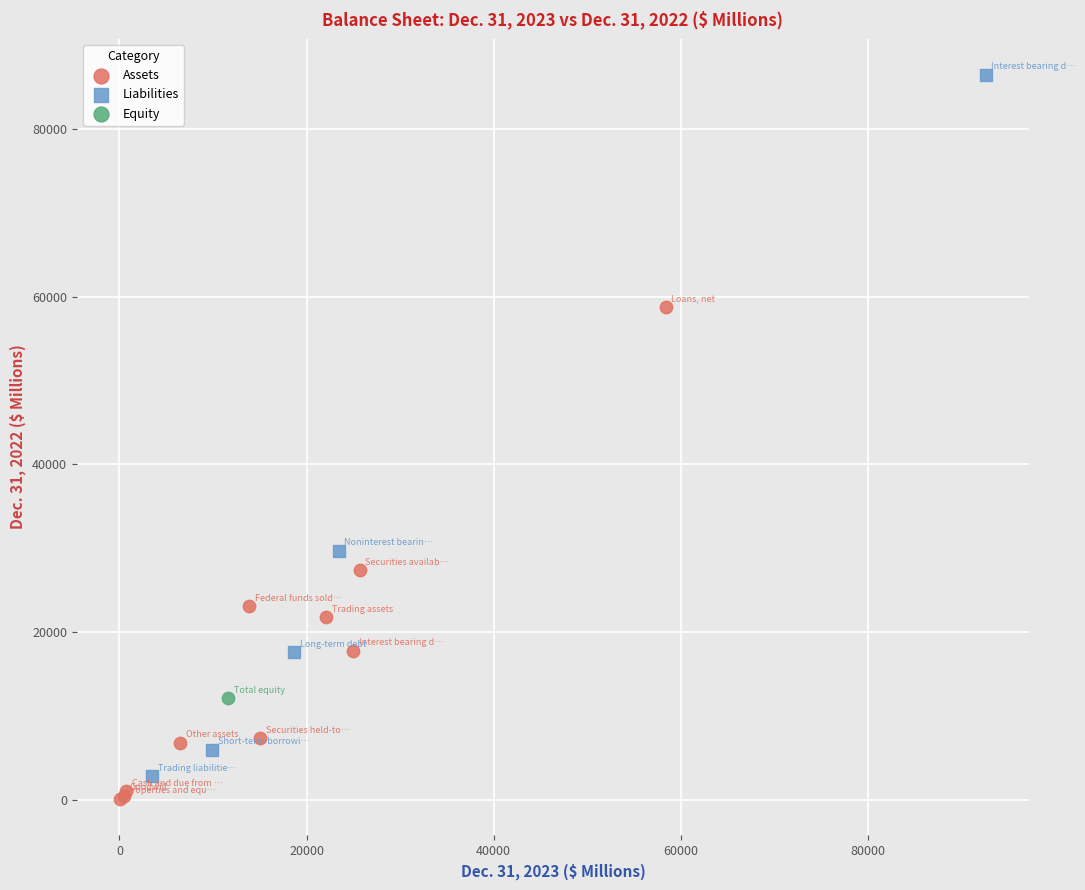

What are all the series names shown in the legend?

Assets, Liabilities, Equity